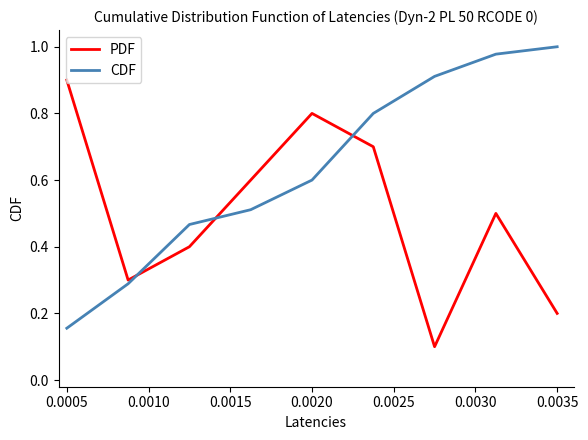

What is the difference between the maximum and minimum values in the PDF series?

0.8